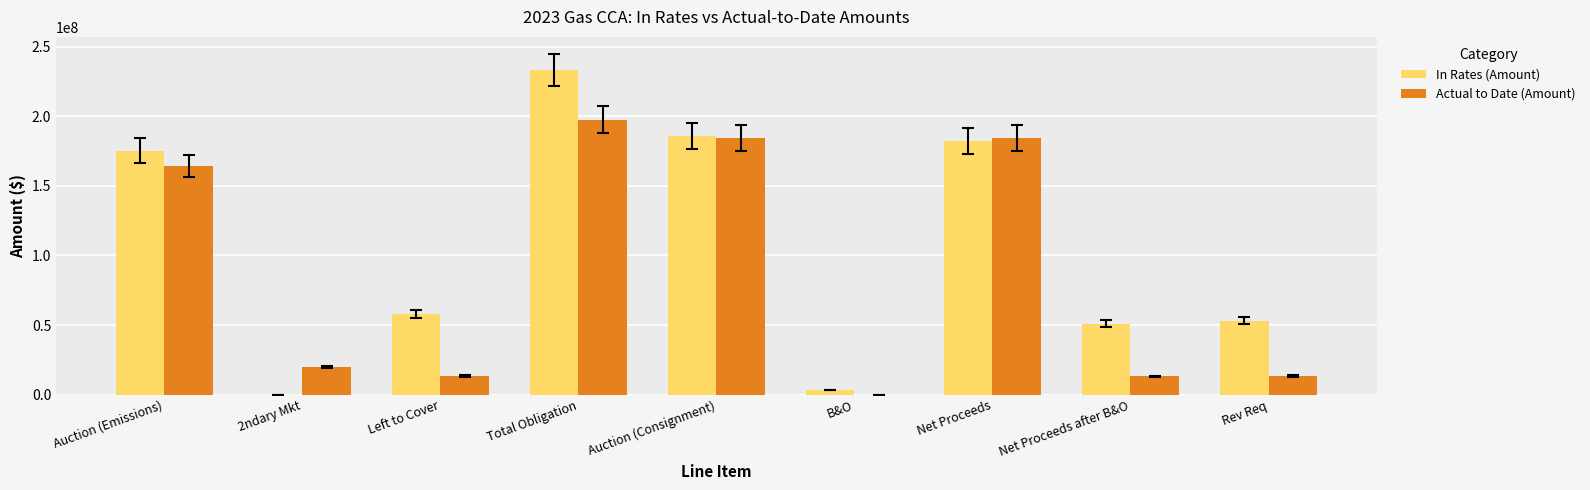

True or false: In Rates (Amount) has a value of 233120932.8 at Total Obligation.

True